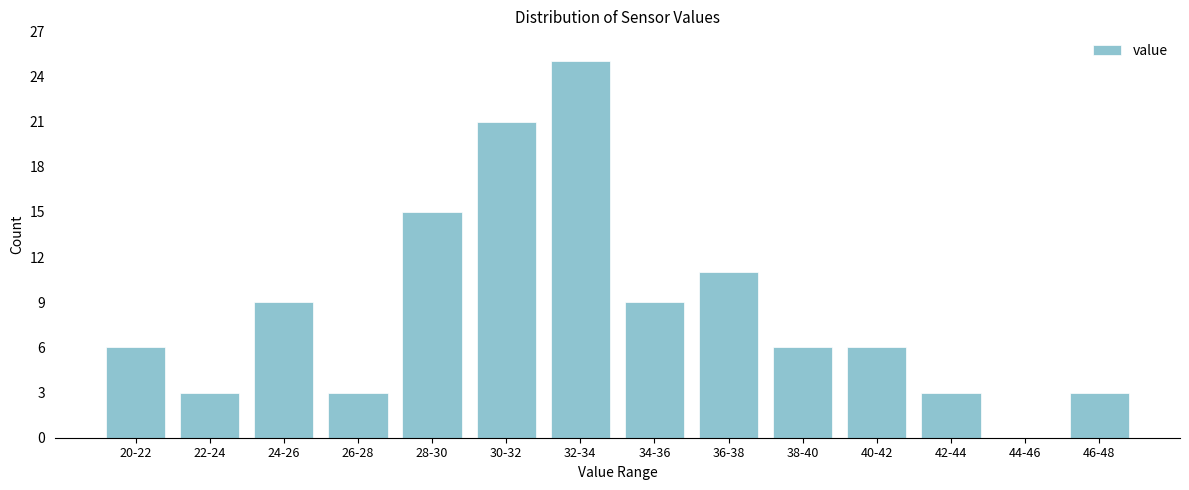

Reading right to left, transcribe all the data shown in this chart.

46-48=3	44-46=0	42-44=3	40-42=6	38-40=6	36-38=11	34-36=9	32-34=25	30-32=21	28-30=15	26-28=3	24-26=9	22-24=3	20-22=6